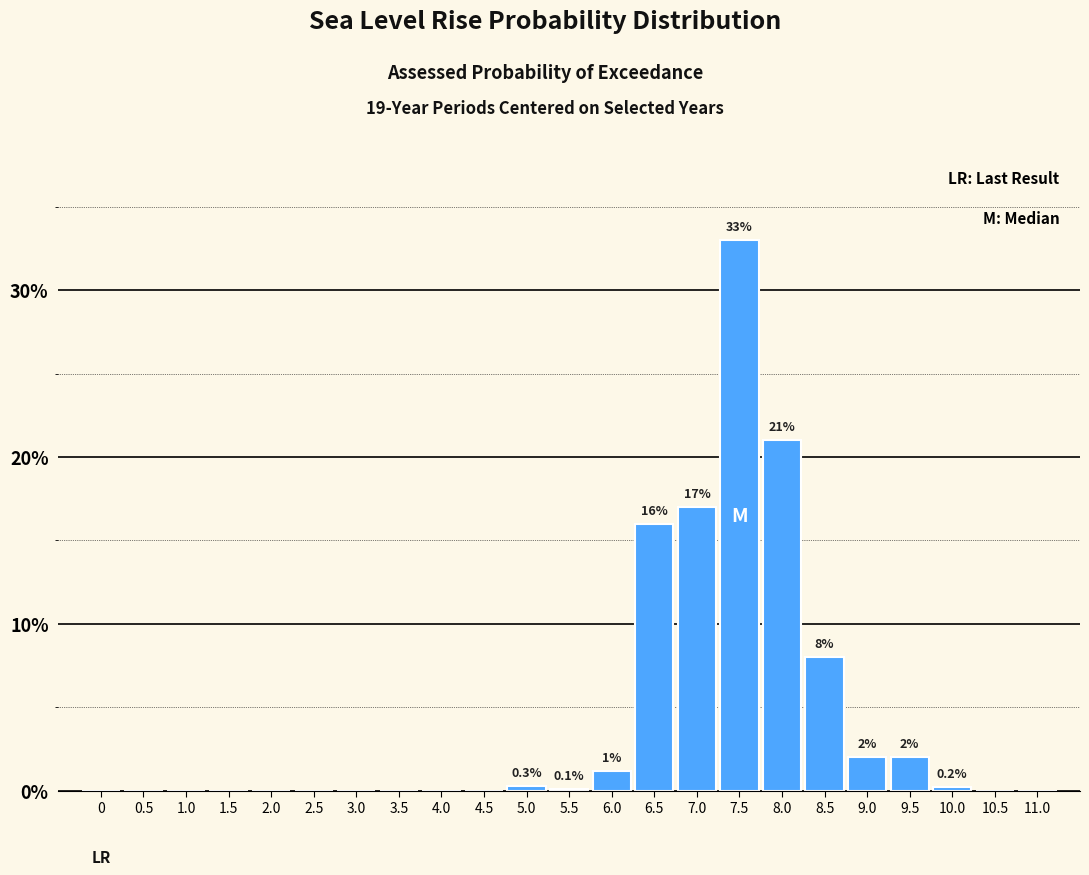

What is the sum of the values at 10.5 and 7.0?

17.0